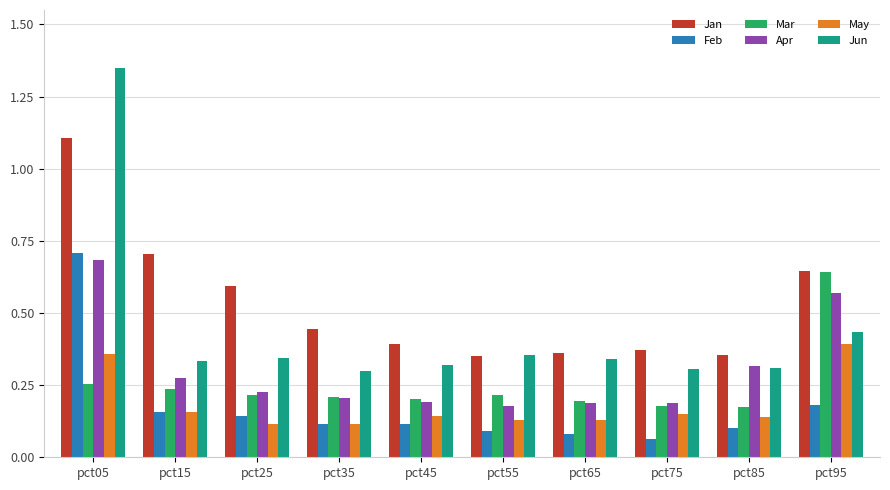

Count the May values in the range 0 to 1.

10